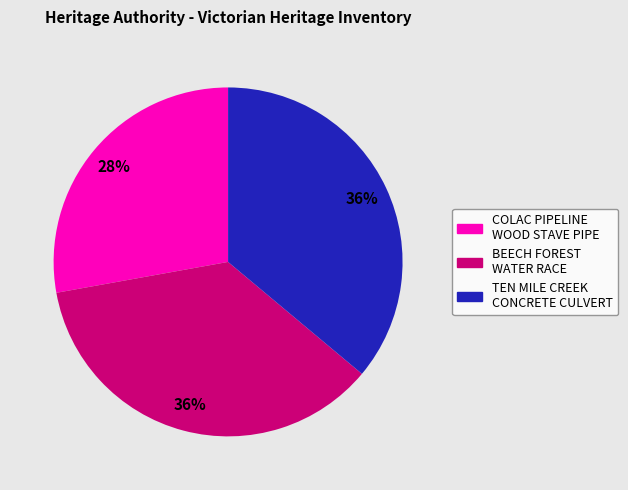

Between COLAC PIPELINE WOOD STAVE PIPE and TEN MILE CREEK CONCRETE CULVERT, which is larger?

TEN MILE CREEK CONCRETE CULVERT